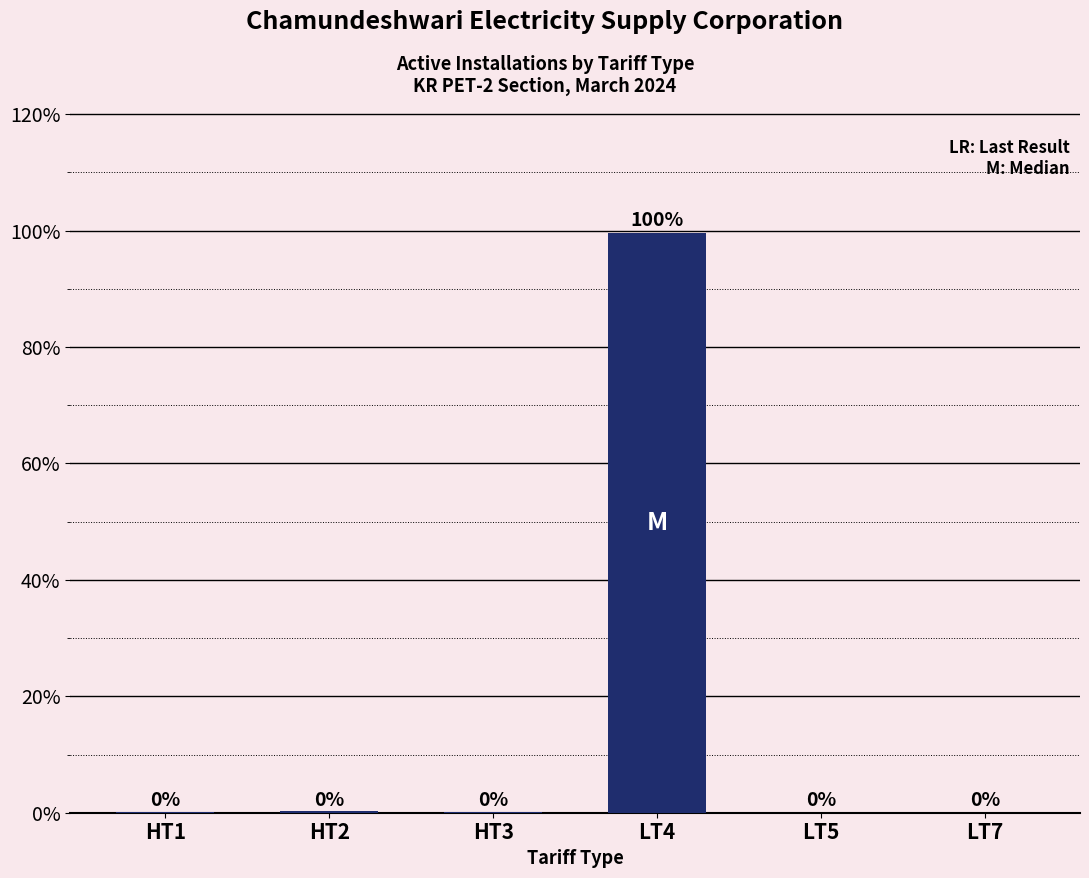

At which label is the value closest to 49?

HT2